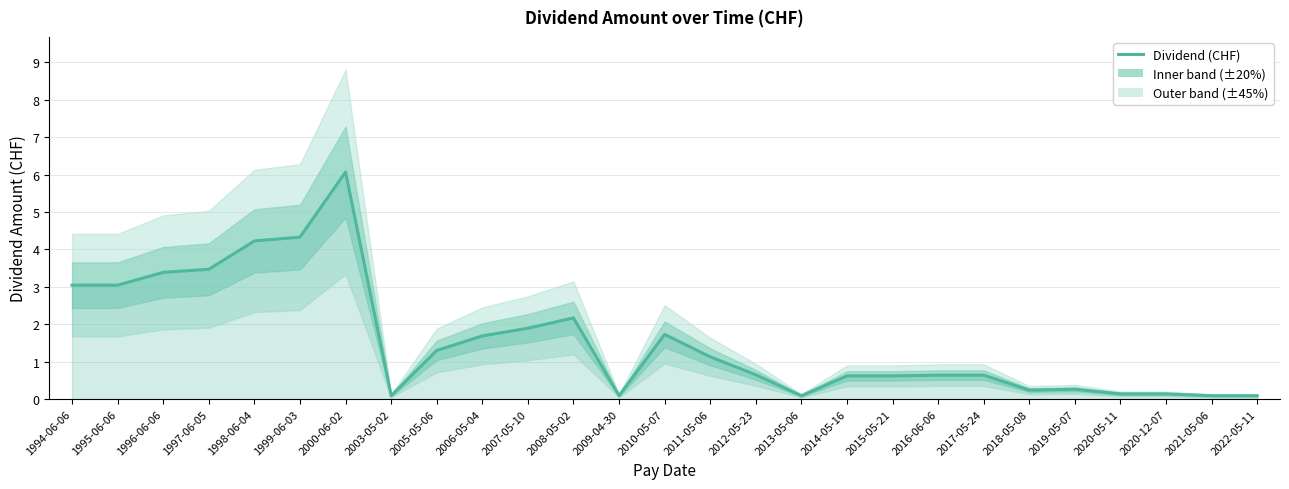

What is the approximate value at 2008-05-02?

2.2